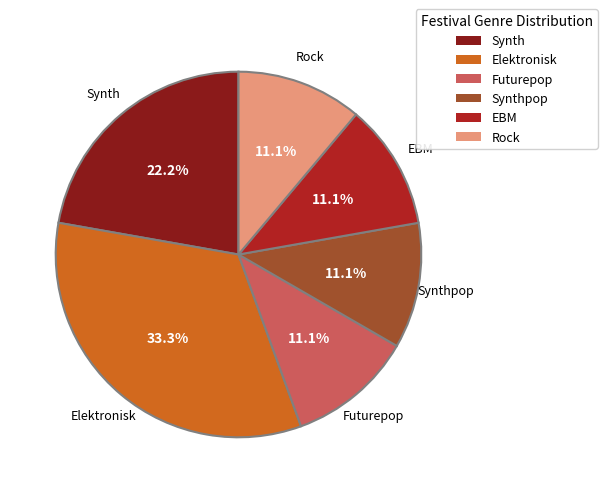

Count the number of slices in the pie.

6